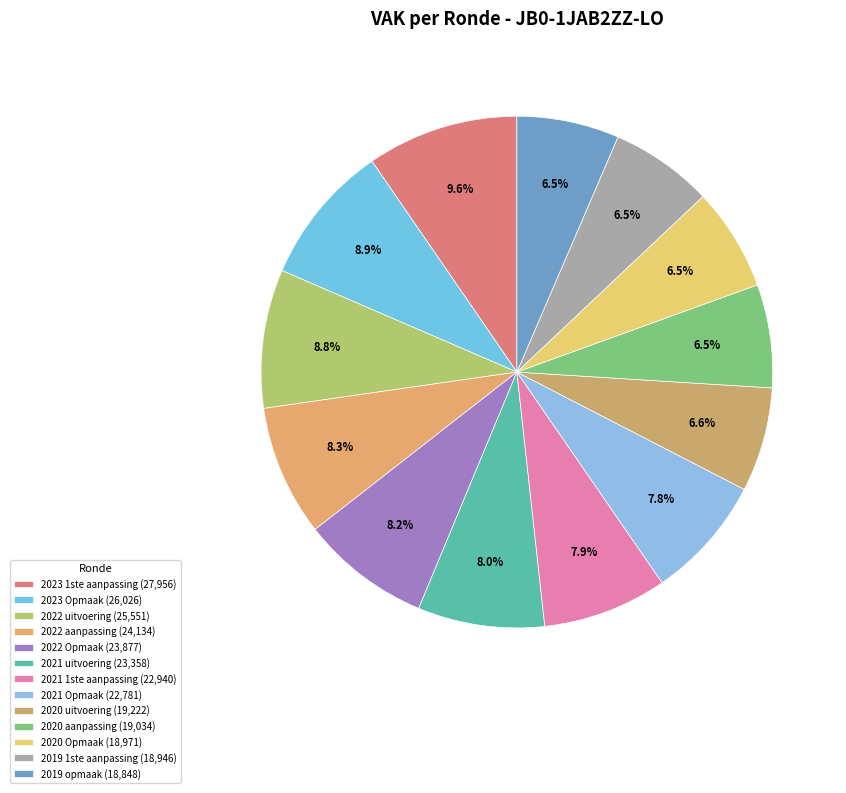

True or false: 2020 uitvoering accounts for 17% of the total.

False